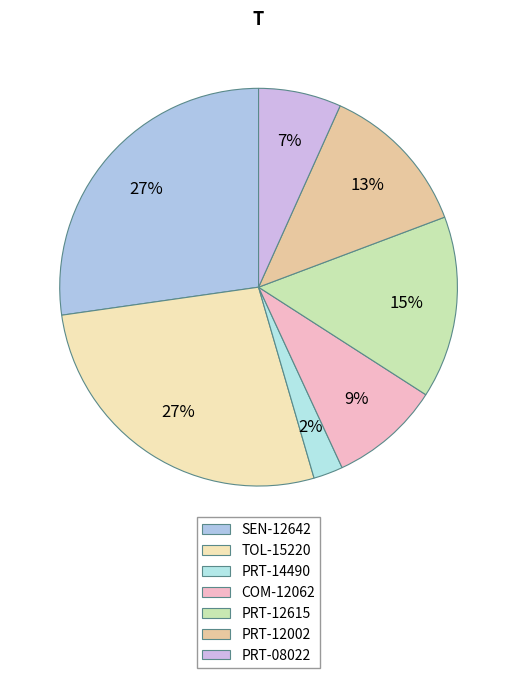

How much of the chart is everything except PRT-08022?

93.3%